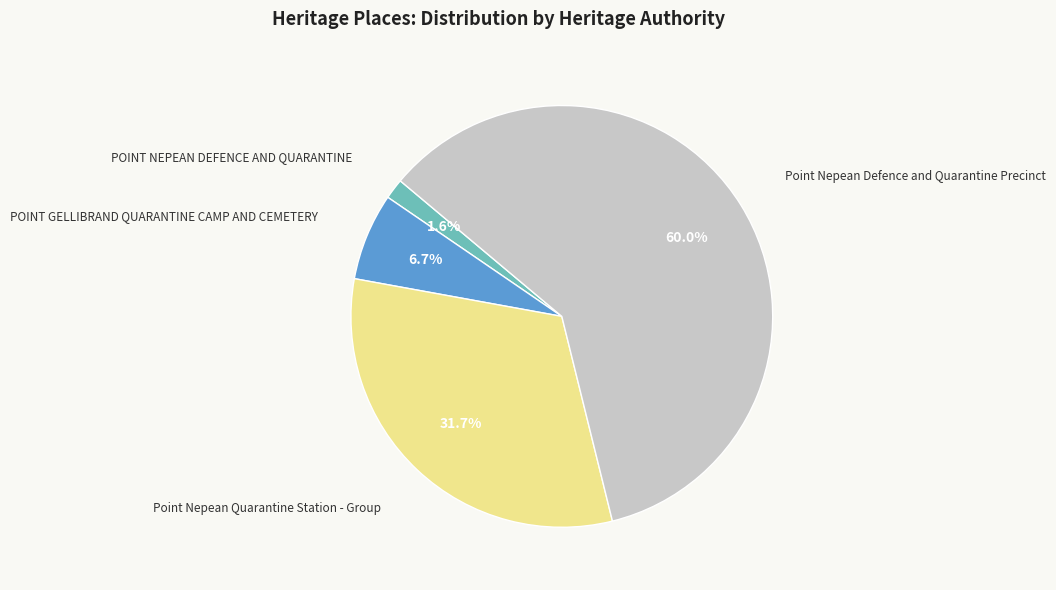

Count the number of slices in the pie.

4